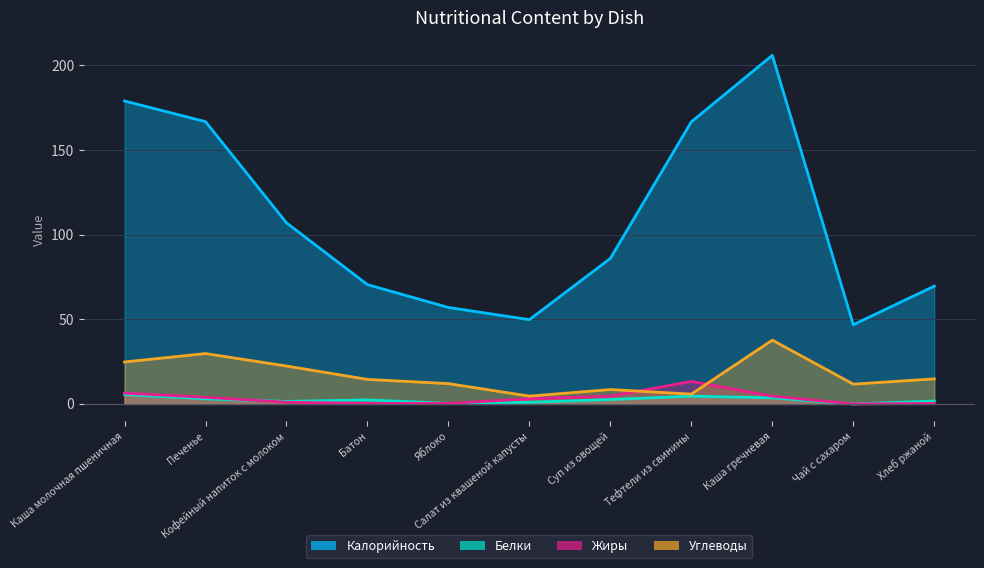

What are all the series names shown in the legend?

Калорийность, Белки, Жиры, Углеводы